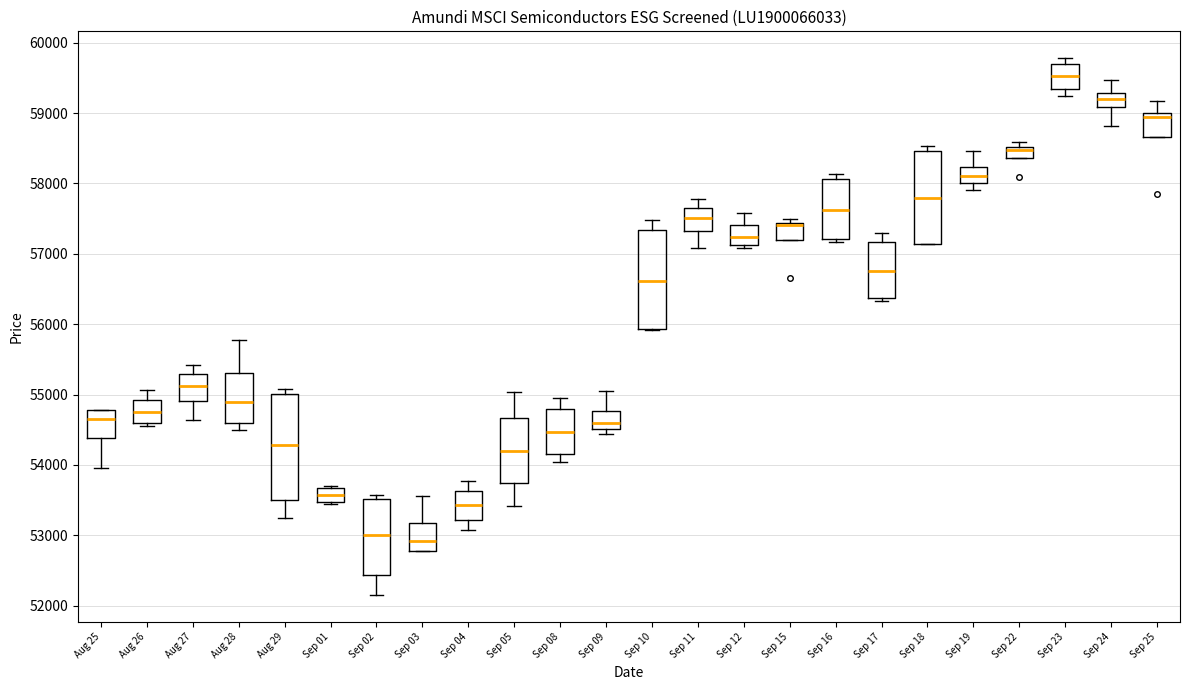

Which box is the tallest, from its lower edge to its upper edge?

Aug 29